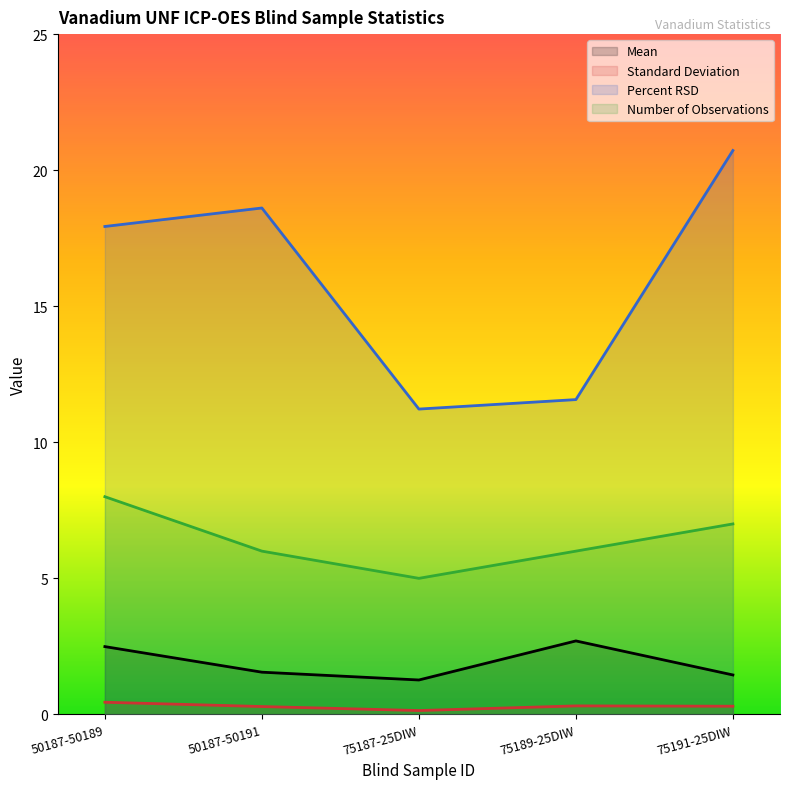

At how many categories does at least one series exceed 12?

3